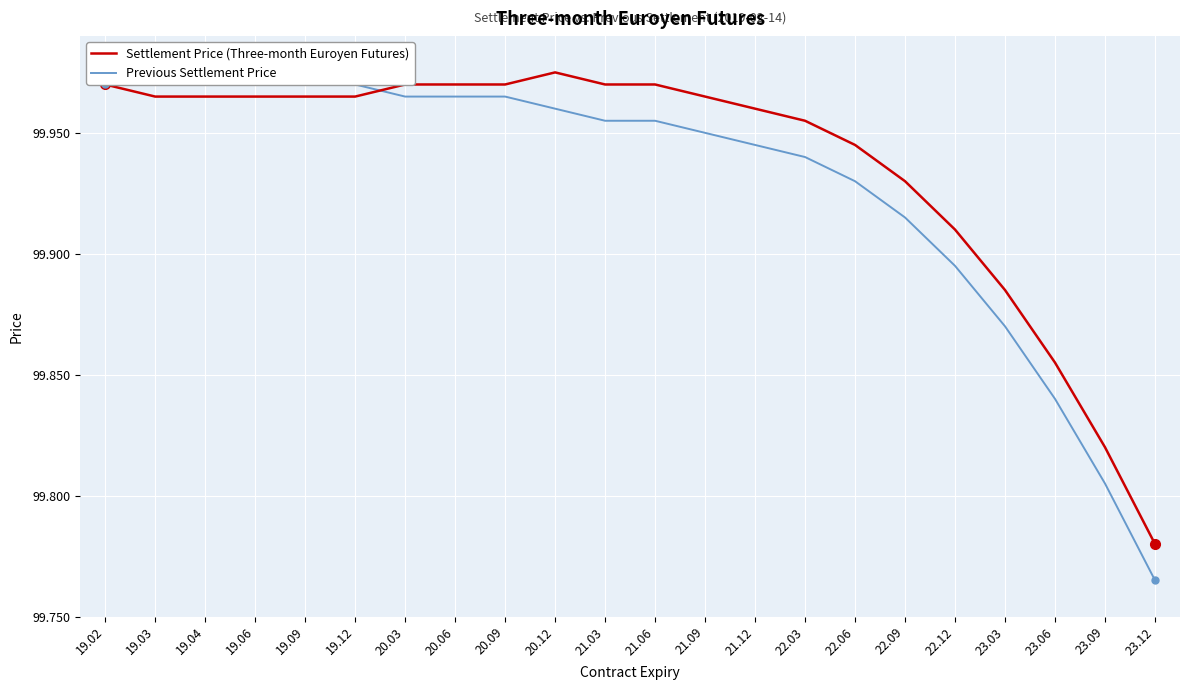

Rank the categories by Settlement Price (Three-month Euroyen Futures) value from lowest to highest.

23.12, 23.09, 23.06, 23.03, 22.12, 22.09, 22.06, 22.03, 21.12, 19.03, 19.04, 19.06, 19.09, 19.12, 21.09, 19.02, 20.03, 20.06, 20.09, 21.03, 21.06, 20.12